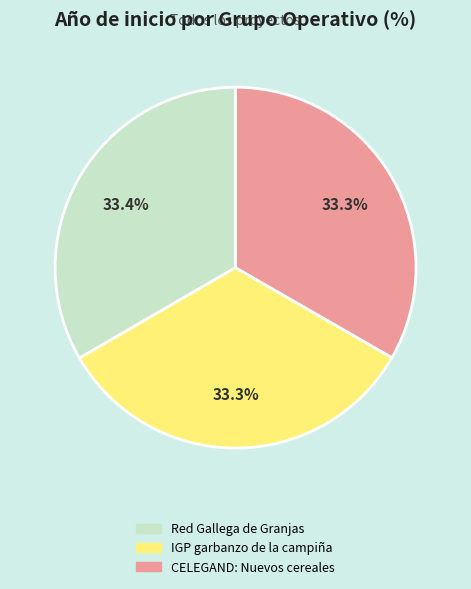

Is the sum of CELEGAND: Nuevos cereales and IGP garbanzo de la campiña greater than half?

Yes